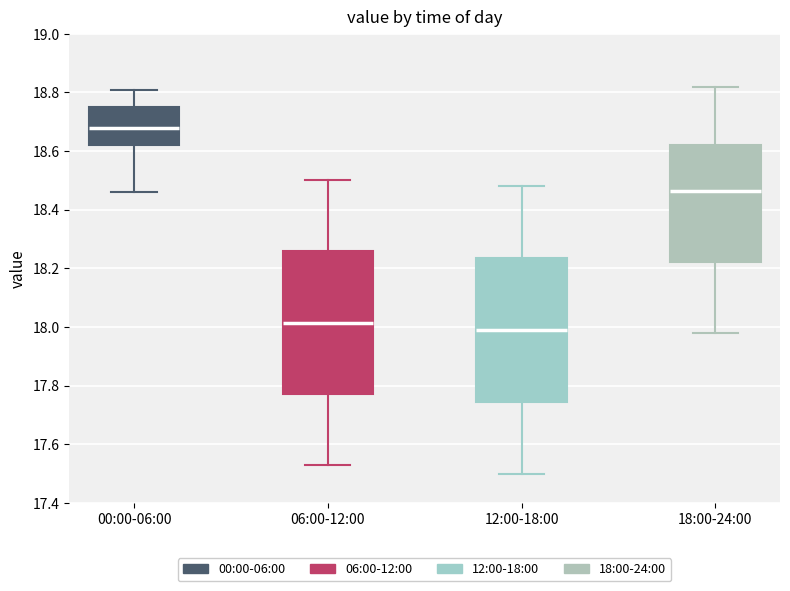

Reading left to right, read every box against the y-axis: the position of its median line, the range the box covers, and the ends of its whiskers. The values are not printed on the chart, so give them approximately, as read against the axis.

00:00-06:00: median 18.68, box 18.62 to 18.76, whiskers 18.46 to 18.82
06:00-12:00: median 18.02, box 17.78 to 18.26, whiskers 17.54 to 18.50
12:00-18:00: median 18.00, box 17.74 to 18.24, whiskers 17.50 to 18.48
18:00-24:00: median 18.46, box 18.22 to 18.62, whiskers 17.98 to 18.82